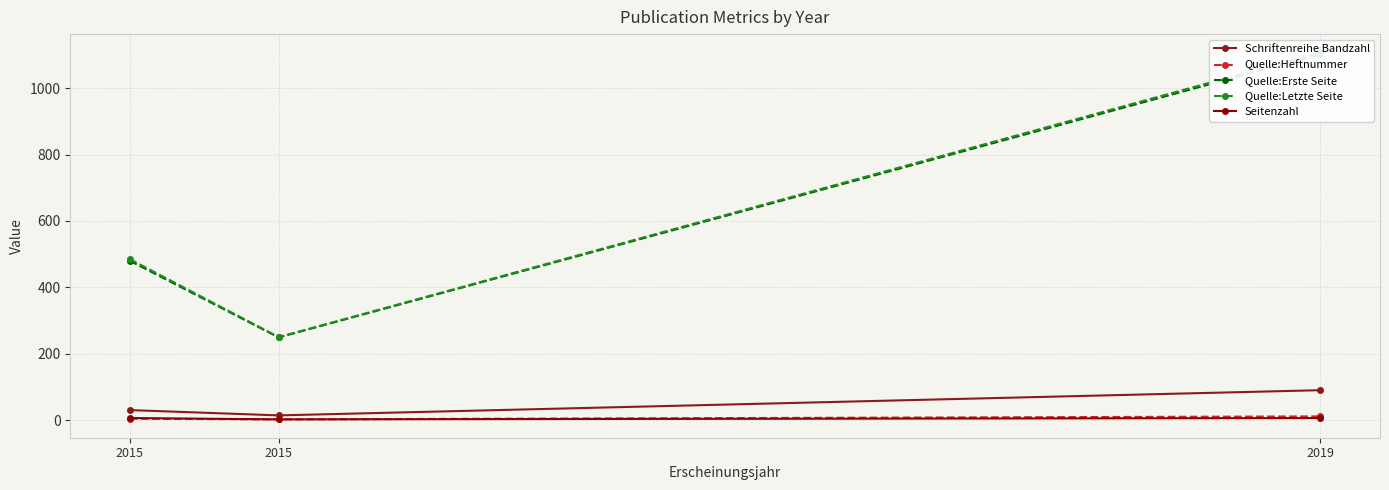

How many data points in Schriftenreihe Bandzahl are less than 30?

1